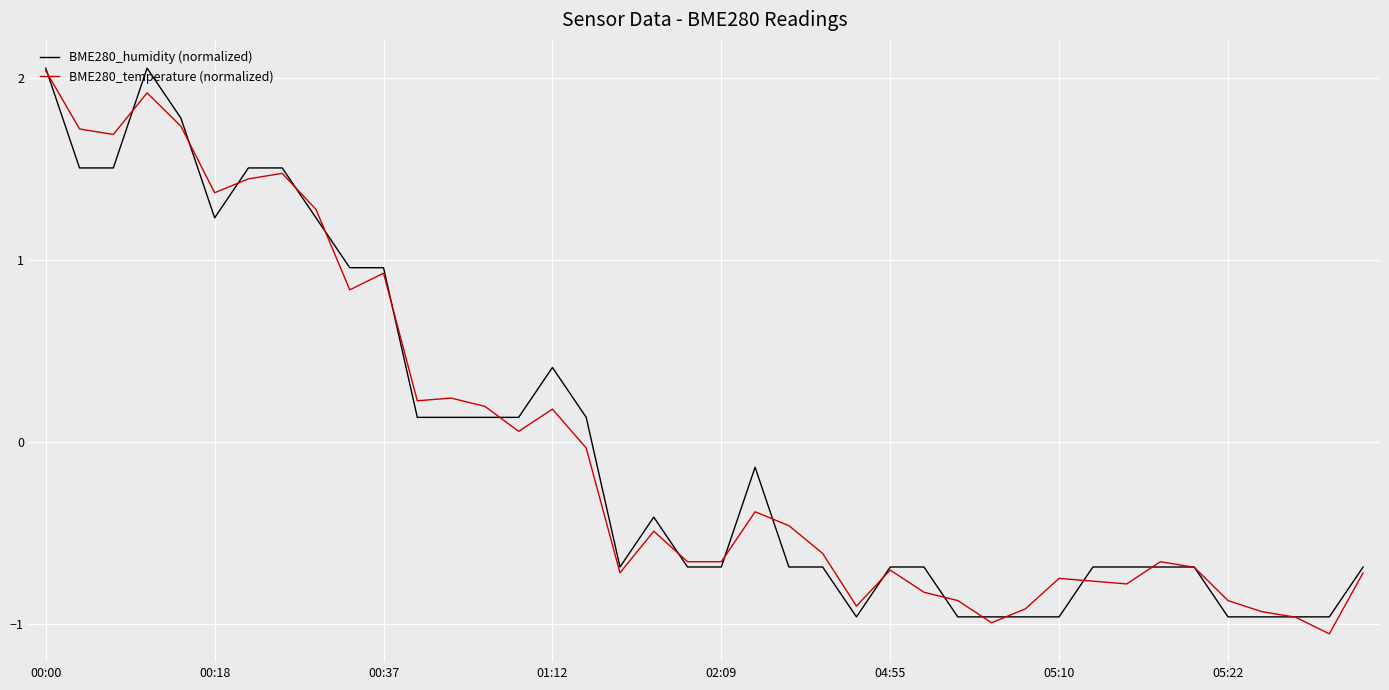

How many lines are shown in the chart?

2